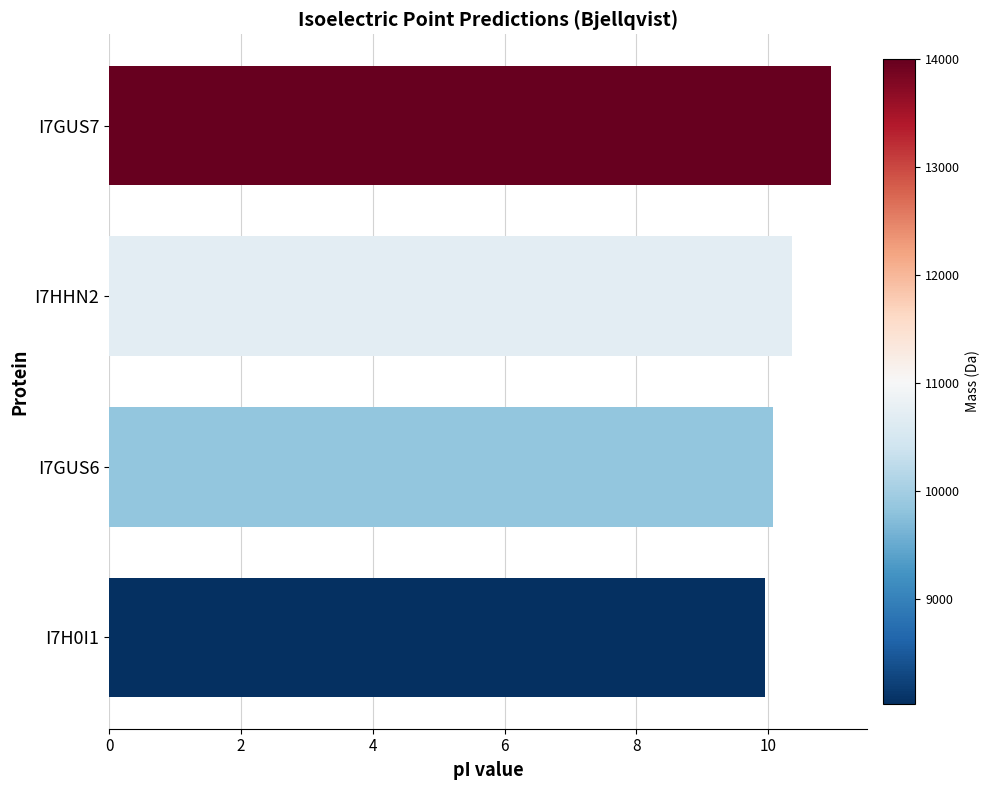

The value at I7HHN2 is 10.4. True or false?

True